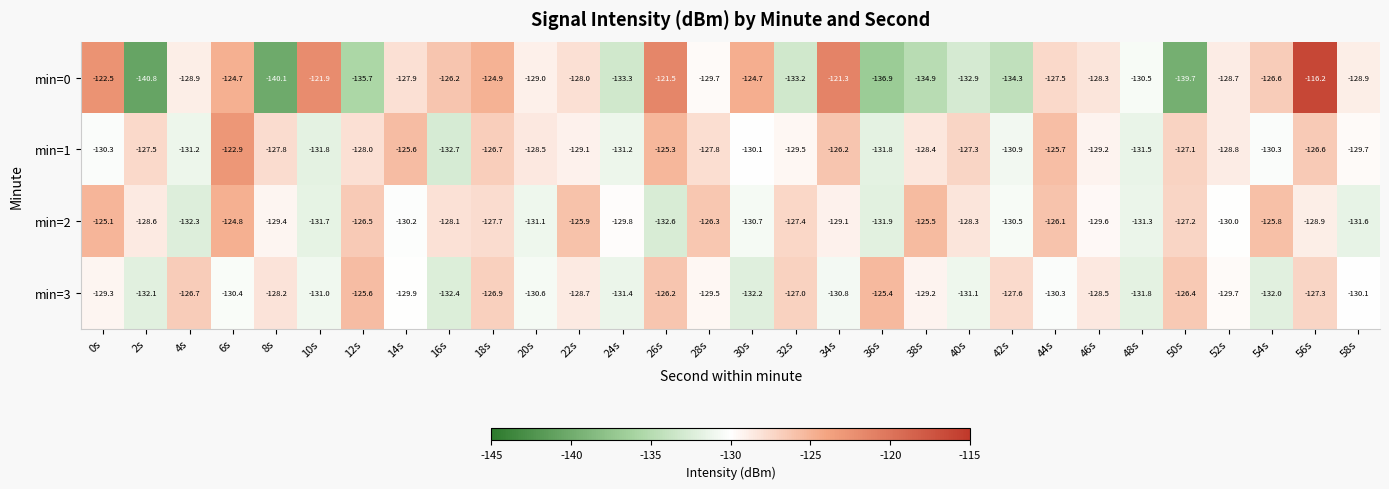

What value does the min=1 series have at 28s?

-127.8